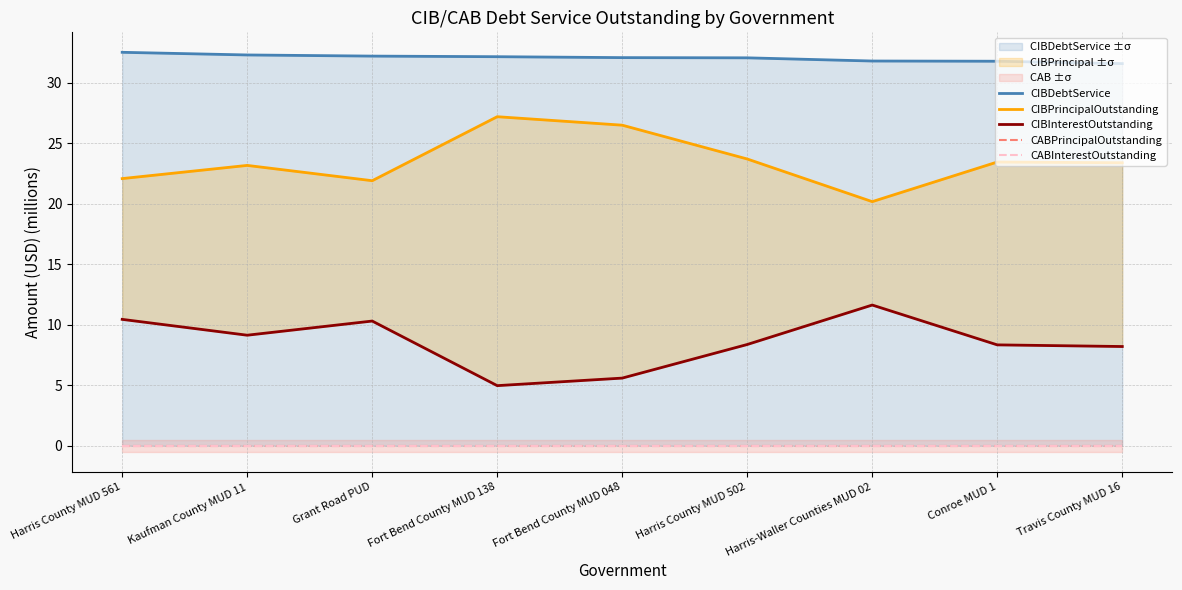

True or false: CIBInterestOutstanding has a value of 8.2 at Travis County MUD 16.

True